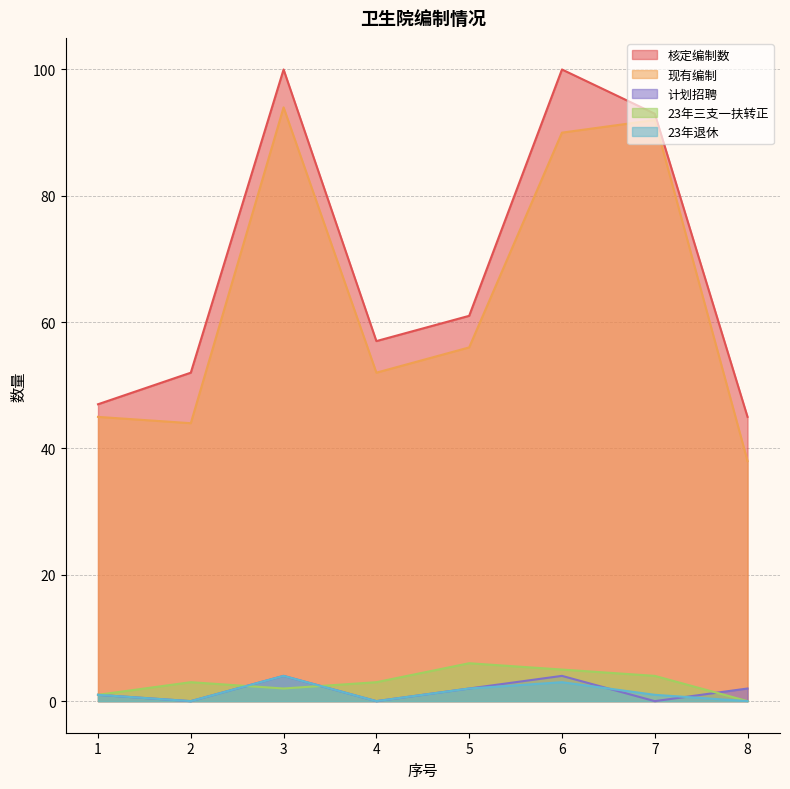

What is the sum of all 现有编制 values?

511